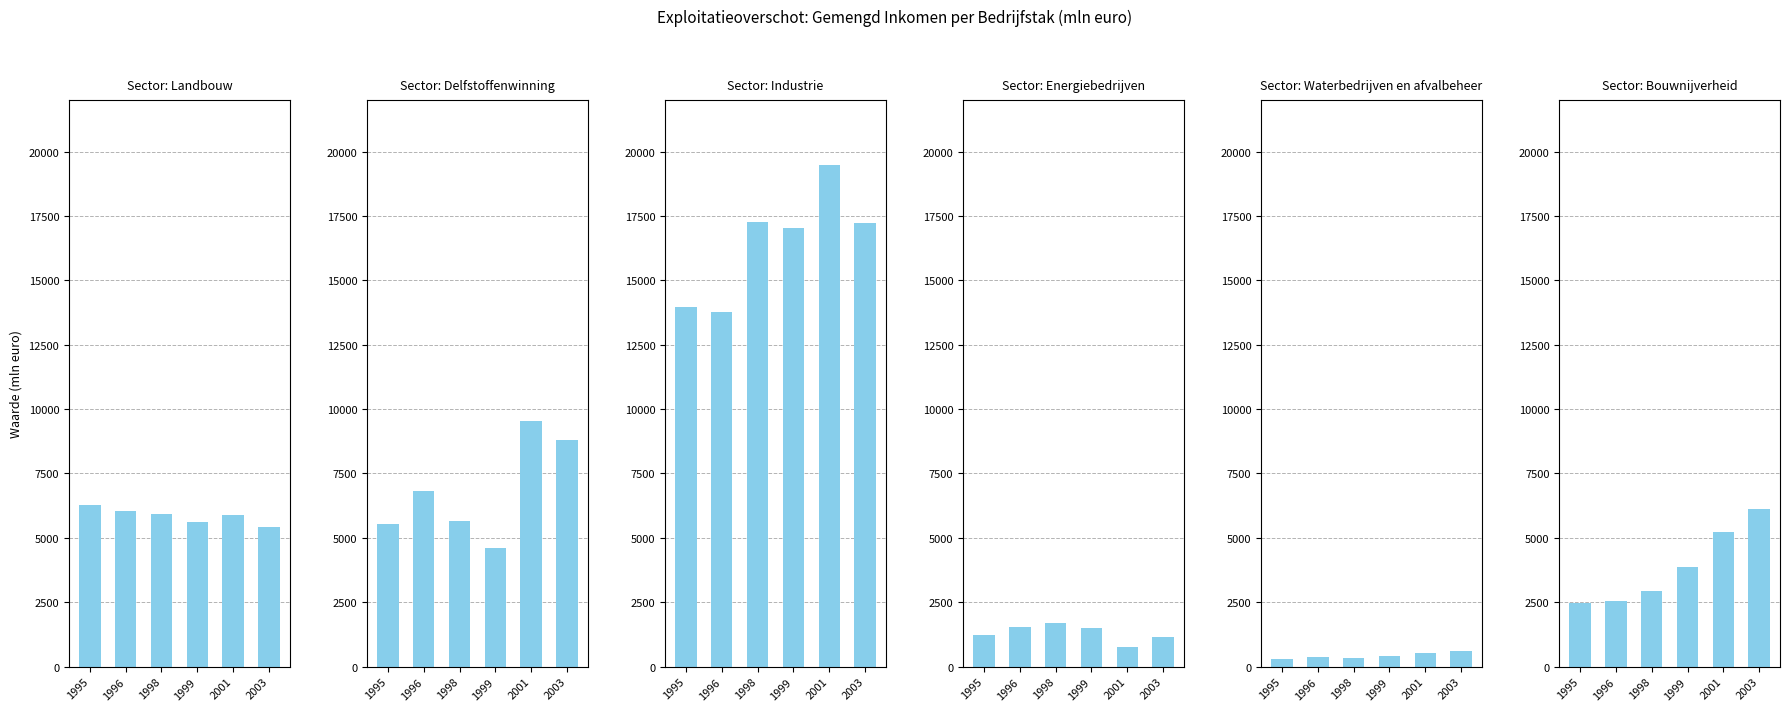

What is the smallest value displayed?

312